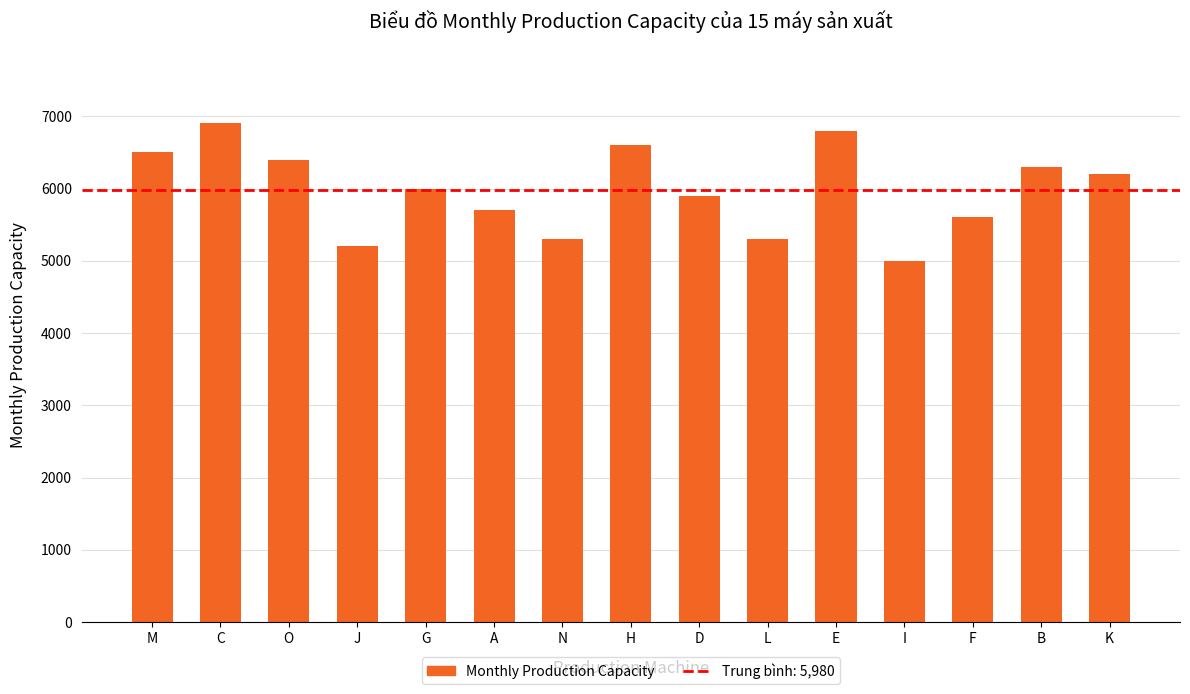

What is the value of the 14th bar from the left?

6300